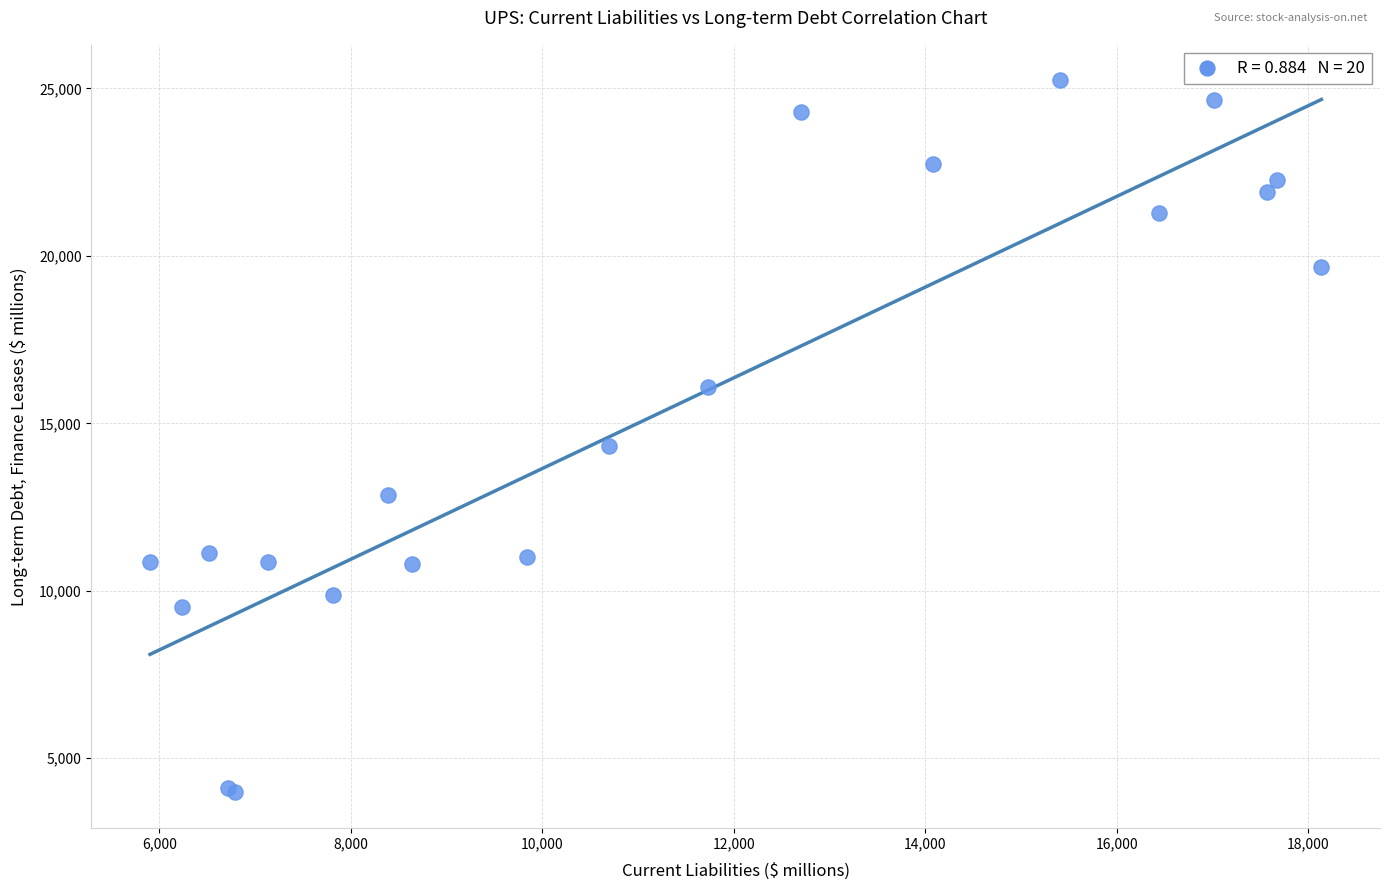

What Y value in the scatter plot is closest to 14609?

14334